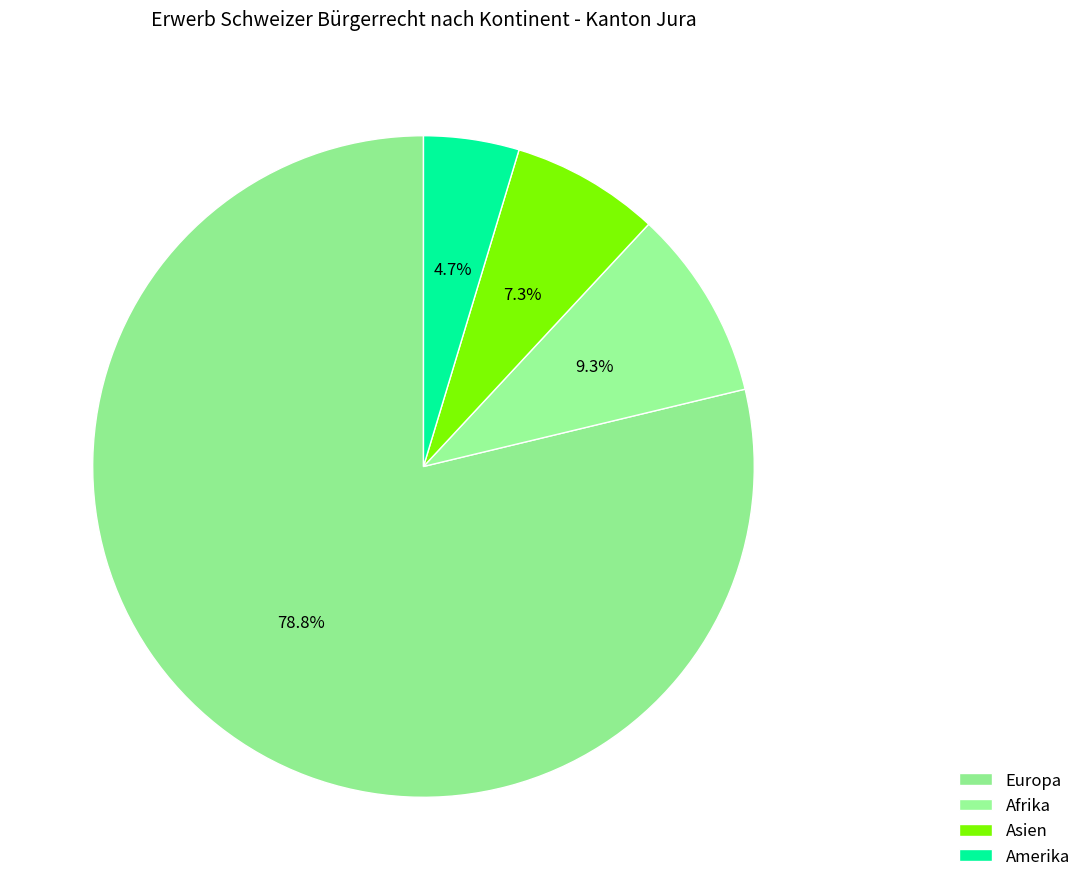

To the nearest percent, what is the combined percentage of Asien and Afrika?

17%